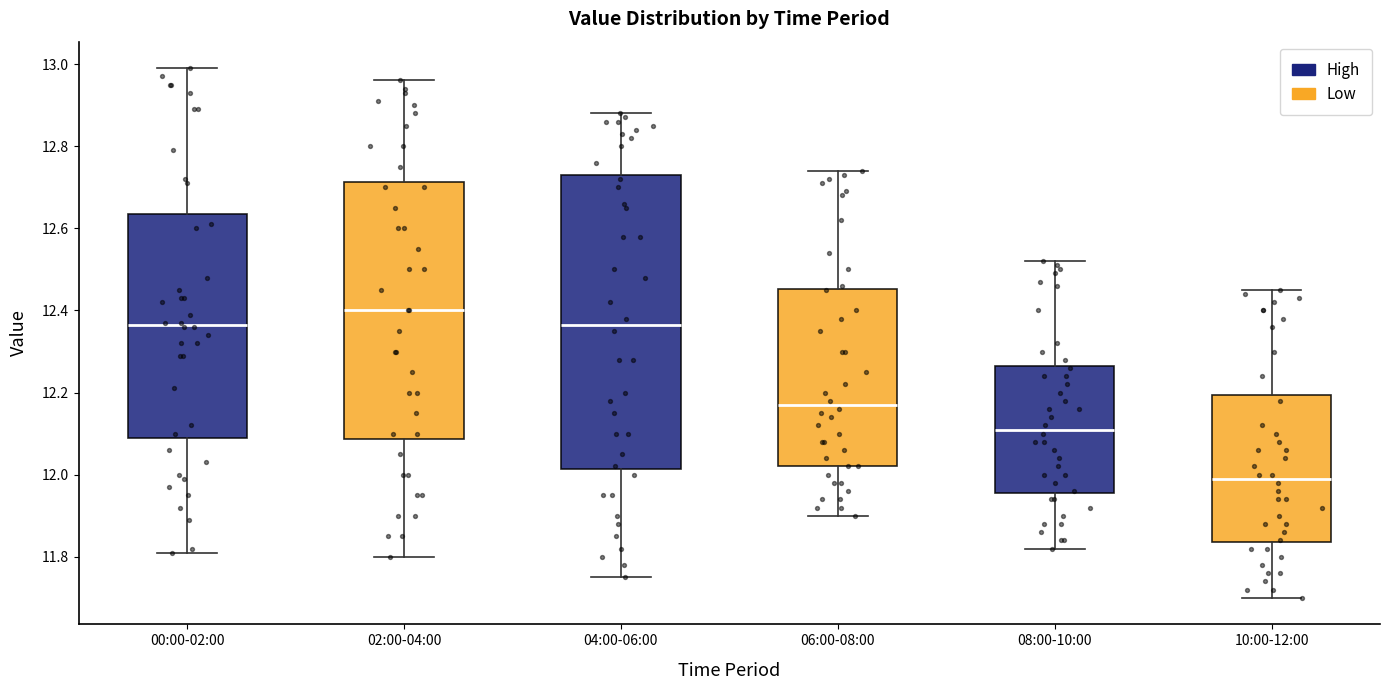

Comparing the boxes themselves (not the whiskers), which one is the tallest?

04:00-06:00